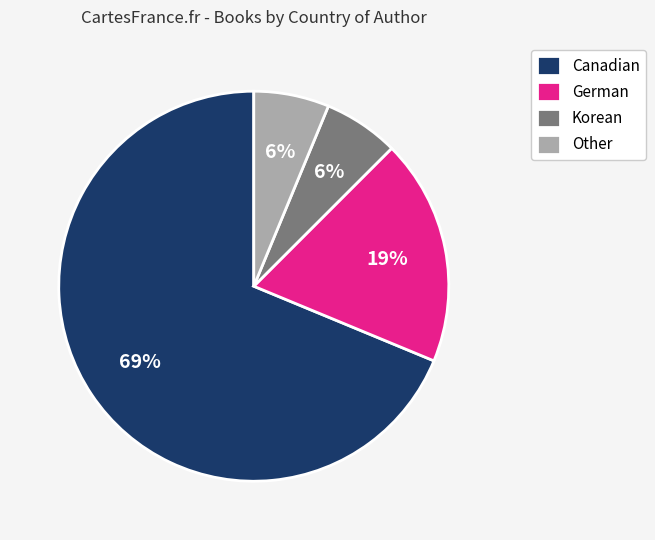

What percentage is the Canadian slice, to the nearest percent?

69%